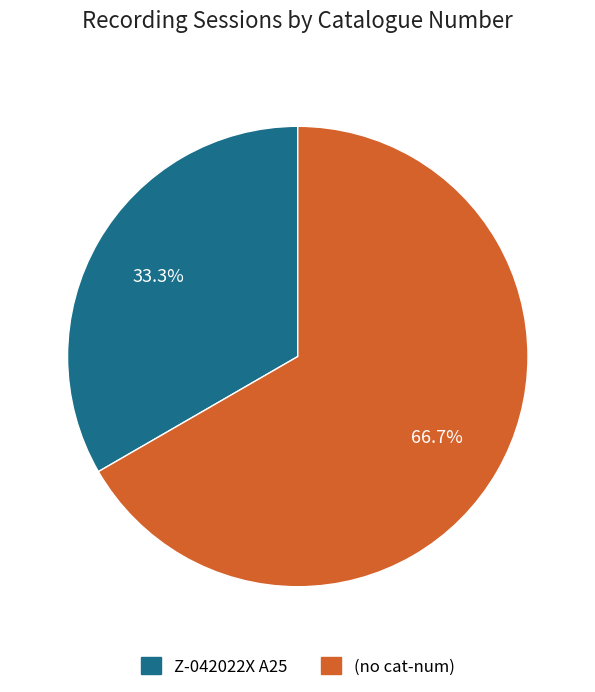

Which slice is the largest?

(no cat-num)